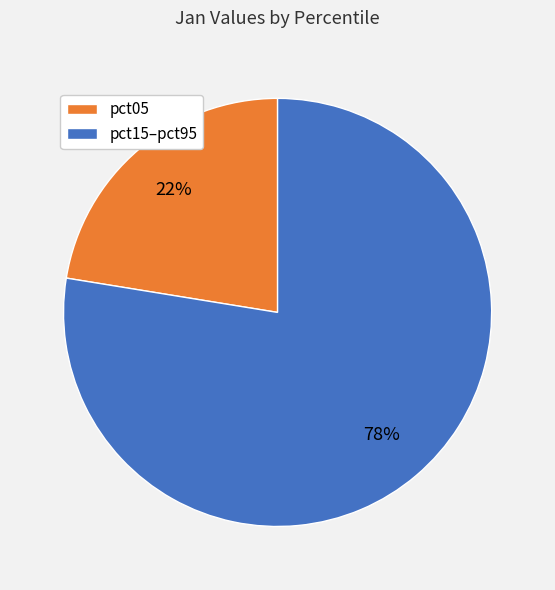

Rank the categories by value from lowest to highest.

pct05, pct15–pct95